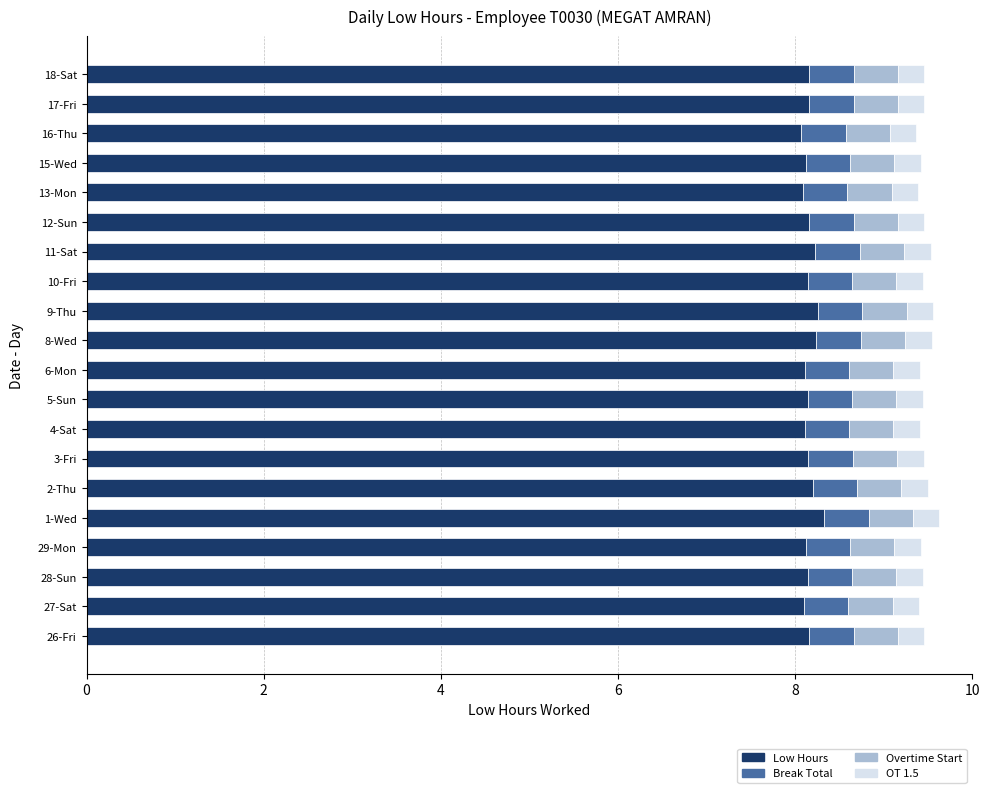

What is the average value of the Low Hours series?

8.2